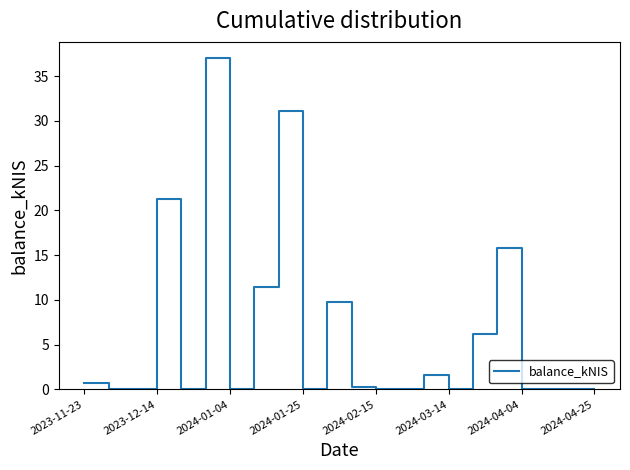

What is the maximum value shown in the chart?

37.0